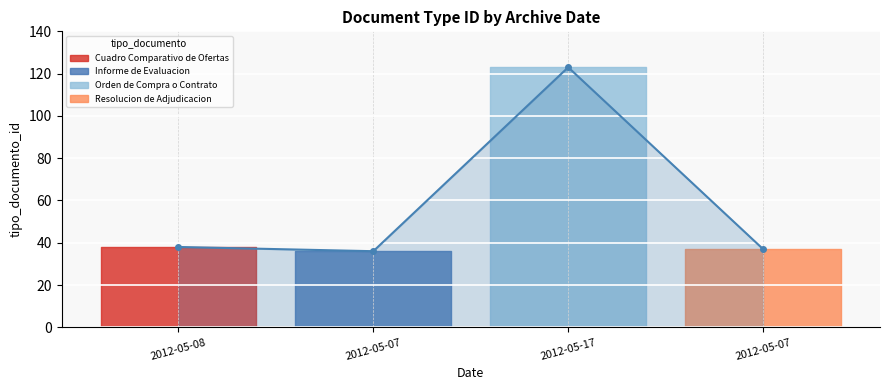

How many lines are shown in the chart?

1